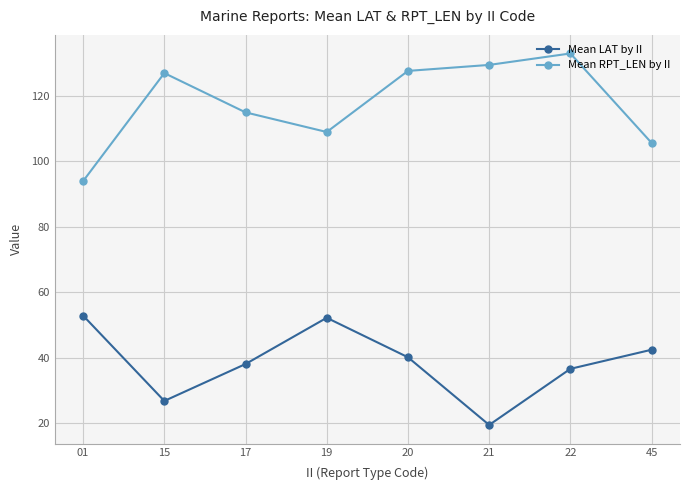

Reading right to left, extract all data points from this chart.

Mean LAT by II: 42.5	36.6	19.5	40.2	52.2	38.1	26.8	52.9
Mean RPT_LEN by II: 105.7	133.0	129.5	127.7	109.0	115.0	127.0	94.0